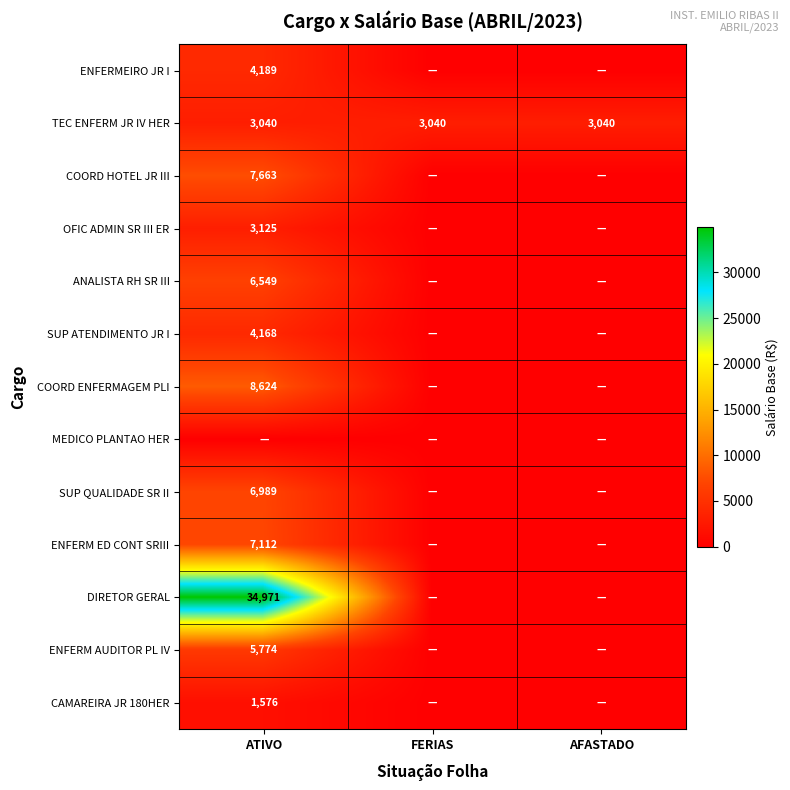

At how many categories does at least one series exceed 24492?

1